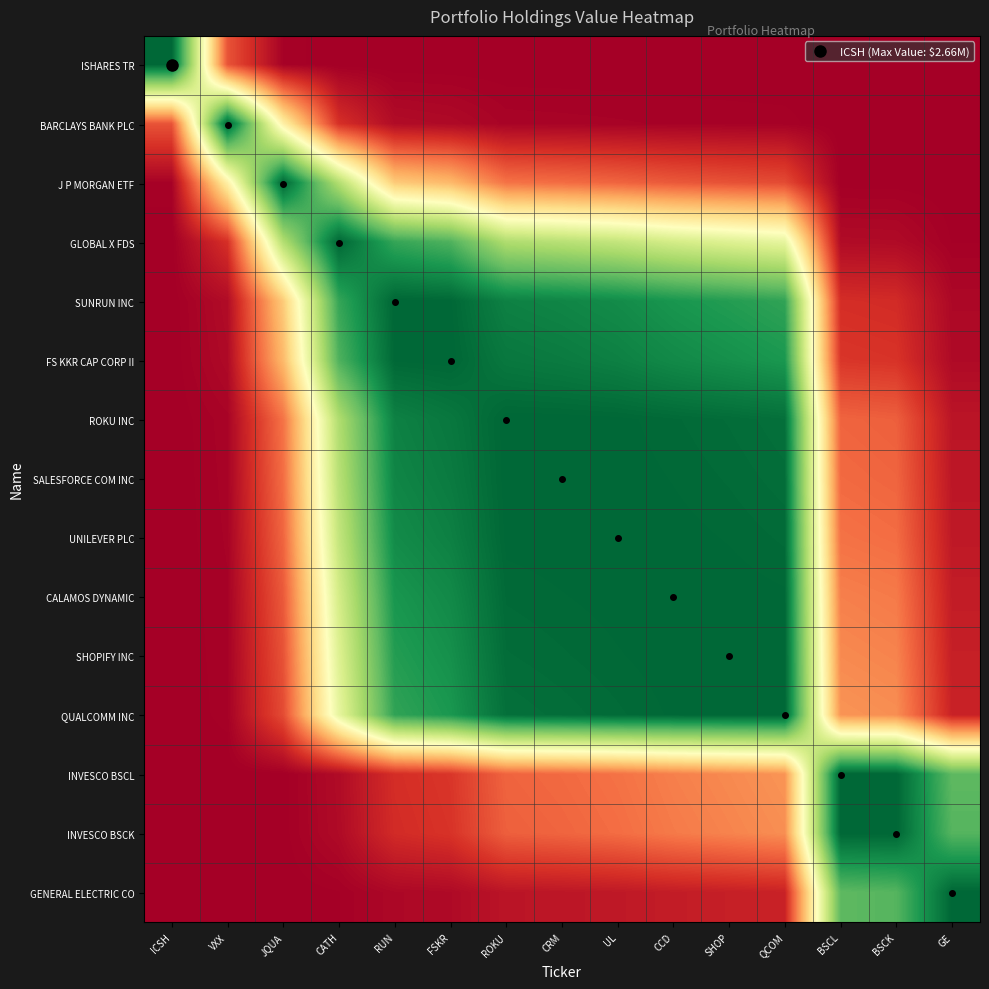

Reading left to right, extract all data points from this chart.

ISHARES TR: ICSH=1.0	VXX=0.2	JQUA=0.0	CATH=0.0	RUN=0.0	FSKR=0.0	ROKU=0.0	CRM=0.0	UL=0.0	CCD=0.0	SHOP=0.0	QCOM=0.0	BSCL=0.0	BSCK=0.0	GE=0.0
BARCLAYS BANK PLC: ICSH=0.2	VXX=1.0	JQUA=0.5	CATH=0.1	RUN=0.0	FSKR=0.0	ROKU=0.0	CRM=0.0	UL=0.0	CCD=0.0	SHOP=0.0	QCOM=0.0	BSCL=0.0	BSCK=0.0	GE=0.0
J P MORGAN ETF: ICSH=0.0	VXX=0.5	JQUA=1.0	CATH=0.7	RUN=0.4	FSKR=0.3	ROKU=0.2	CRM=0.2	UL=0.2	CCD=0.2	SHOP=0.2	QCOM=0.1	BSCL=0.0	BSCK=0.0	GE=0.0
GLOBAL X FDS: ICSH=0.0	VXX=0.1	JQUA=0.7	CATH=1.0	RUN=0.9	FSKR=0.8	ROKU=0.7	CRM=0.7	UL=0.6	CCD=0.6	SHOP=0.6	QCOM=0.6	BSCL=0.0	BSCK=0.0	GE=0.0
SUNRUN INC: ICSH=0.0	VXX=0.0	JQUA=0.4	CATH=0.9	RUN=1.0	FSKR=1.0	ROKU=0.9	CRM=0.9	UL=0.9	CCD=0.9	SHOP=0.9	QCOM=0.9	BSCL=0.1	BSCK=0.1	GE=0.0
FS KKR CAP CORP II: ICSH=0.0	VXX=0.0	JQUA=0.3	CATH=0.8	RUN=1.0	FSKR=1.0	ROKU=1.0	CRM=1.0	UL=0.9	CCD=0.9	SHOP=0.9	QCOM=0.9	BSCL=0.1	BSCK=0.1	GE=0.0
ROKU INC: ICSH=0.0	VXX=0.0	JQUA=0.2	CATH=0.7	RUN=0.9	FSKR=1.0	ROKU=1.0	CRM=1.0	UL=1.0	CCD=1.0	SHOP=1.0	QCOM=1.0	BSCL=0.2	BSCK=0.2	GE=0.0
SALESFORCE COM INC: ICSH=0.0	VXX=0.0	JQUA=0.2	CATH=0.7	RUN=0.9	FSKR=1.0	ROKU=1.0	CRM=1.0	UL=1.0	CCD=1.0	SHOP=1.0	QCOM=1.0	BSCL=0.2	BSCK=0.2	GE=0.0
UNILEVER PLC: ICSH=0.0	VXX=0.0	JQUA=0.2	CATH=0.6	RUN=0.9	FSKR=0.9	ROKU=1.0	CRM=1.0	UL=1.0	CCD=1.0	SHOP=1.0	QCOM=1.0	BSCL=0.2	BSCK=0.2	GE=0.1
CALAMOS DYNAMIC: ICSH=0.0	VXX=0.0	JQUA=0.2	CATH=0.6	RUN=0.9	FSKR=0.9	ROKU=1.0	CRM=1.0	UL=1.0	CCD=1.0	SHOP=1.0	QCOM=1.0	BSCL=0.2	BSCK=0.2	GE=0.1
SHOPIFY INC: ICSH=0.0	VXX=0.0	JQUA=0.2	CATH=0.6	RUN=0.9	FSKR=0.9	ROKU=1.0	CRM=1.0	UL=1.0	CCD=1.0	SHOP=1.0	QCOM=1.0	BSCL=0.2	BSCK=0.2	GE=0.1
QUALCOMM INC: ICSH=0.0	VXX=0.0	JQUA=0.1	CATH=0.6	RUN=0.9	FSKR=0.9	ROKU=1.0	CRM=1.0	UL=1.0	CCD=1.0	SHOP=1.0	QCOM=1.0	BSCL=0.3	BSCK=0.3	GE=0.1
INVESCO BSCL: ICSH=0.0	VXX=0.0	JQUA=0.0	CATH=0.0	RUN=0.1	FSKR=0.1	ROKU=0.2	CRM=0.2	UL=0.2	CCD=0.2	SHOP=0.2	QCOM=0.3	BSCL=1.0	BSCK=1.0	GE=0.8
INVESCO BSCK: ICSH=0.0	VXX=0.0	JQUA=0.0	CATH=0.0	RUN=0.1	FSKR=0.1	ROKU=0.2	CRM=0.2	UL=0.2	CCD=0.2	SHOP=0.2	QCOM=0.3	BSCL=1.0	BSCK=1.0	GE=0.8
GENERAL ELECTRIC CO: ICSH=0.0	VXX=0.0	JQUA=0.0	CATH=0.0	RUN=0.0	FSKR=0.0	ROKU=0.0	CRM=0.0	UL=0.1	CCD=0.1	SHOP=0.1	QCOM=0.1	BSCL=0.8	BSCK=0.8	GE=1.0